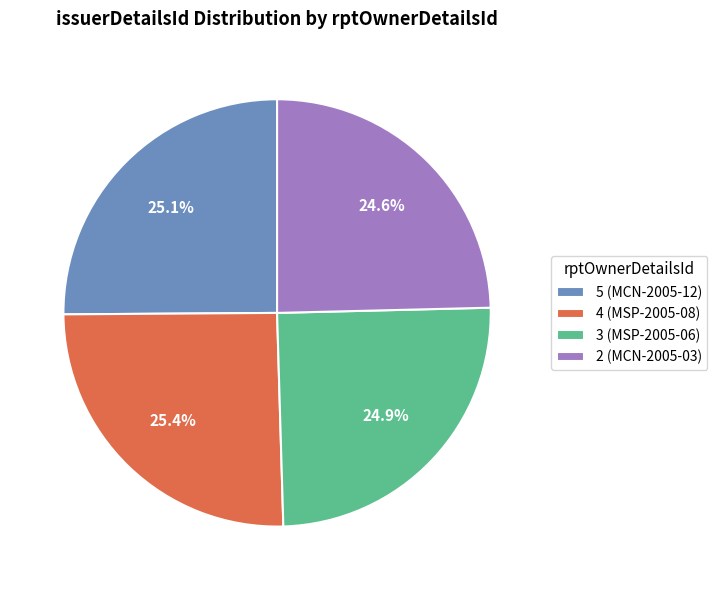

Is there a majority slice in this chart?

No